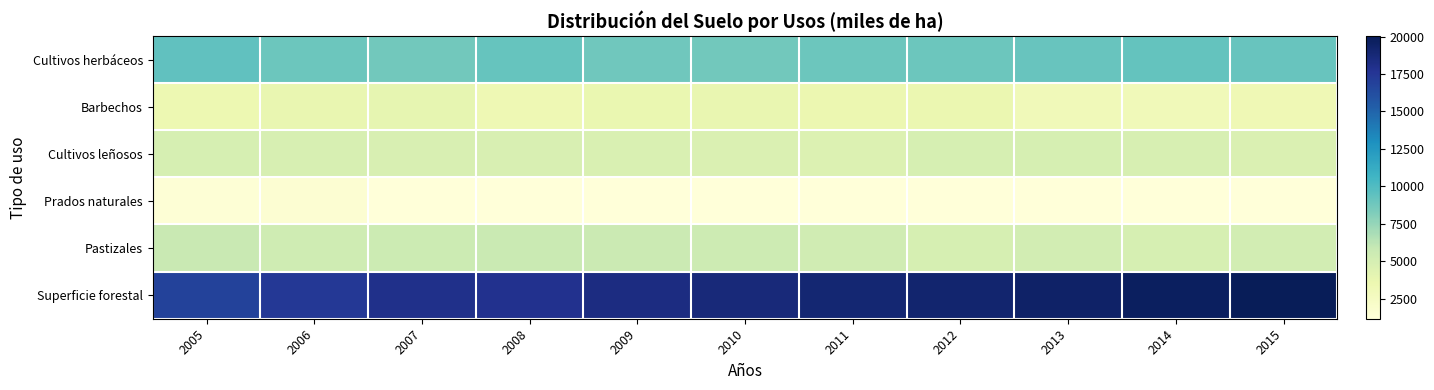

Between 2006 and 2015, which series saw the biggest shift?

Superficie forestal